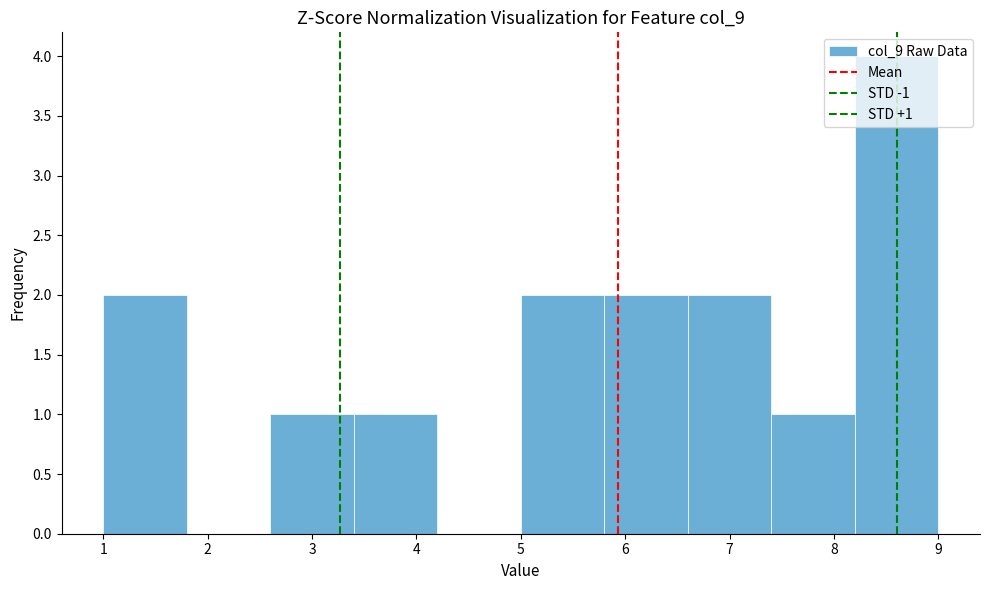

Which range on the x-axis has the tallest bar?

8.2 to 9.0